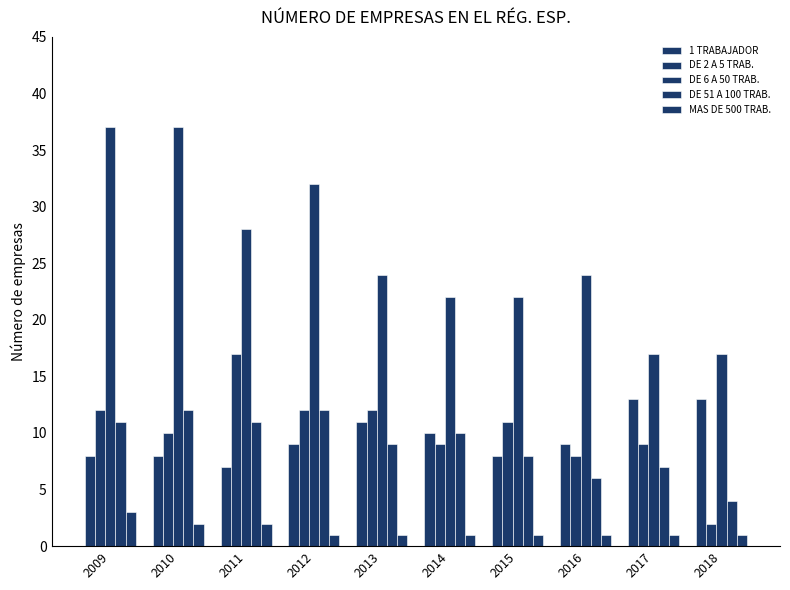

How many bars are there in each group?

5